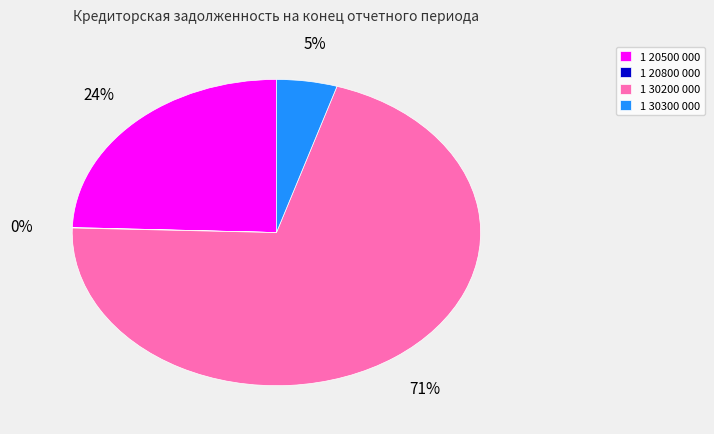

Which category has the biggest portion of the pie?

1 30200 000